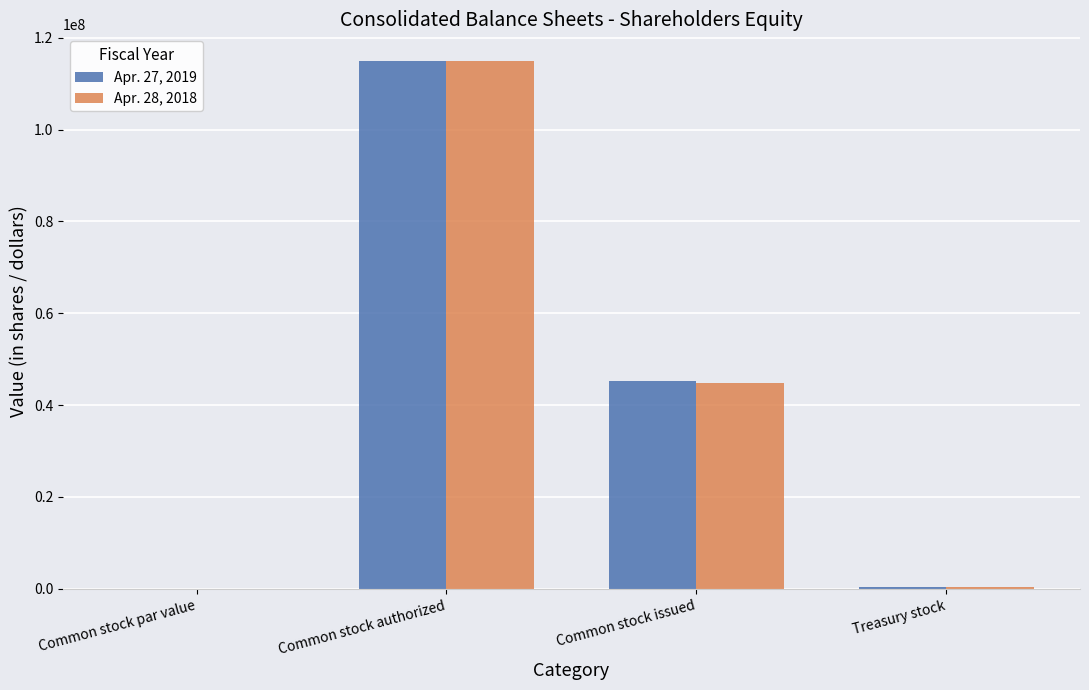

The value of Apr. 27, 2019 at Common stock authorized is 196645743. True or false?

False